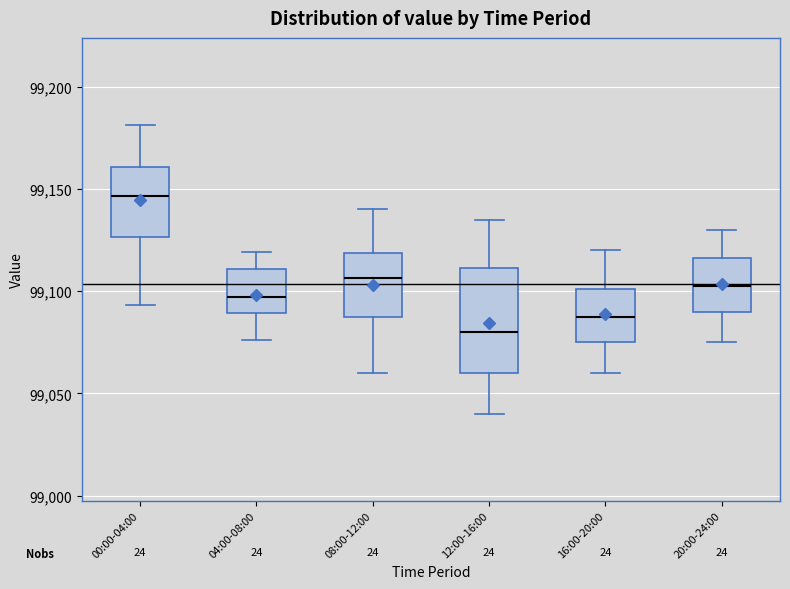

Which box is the tallest, from its lower edge to its upper edge?

12:00-16:00